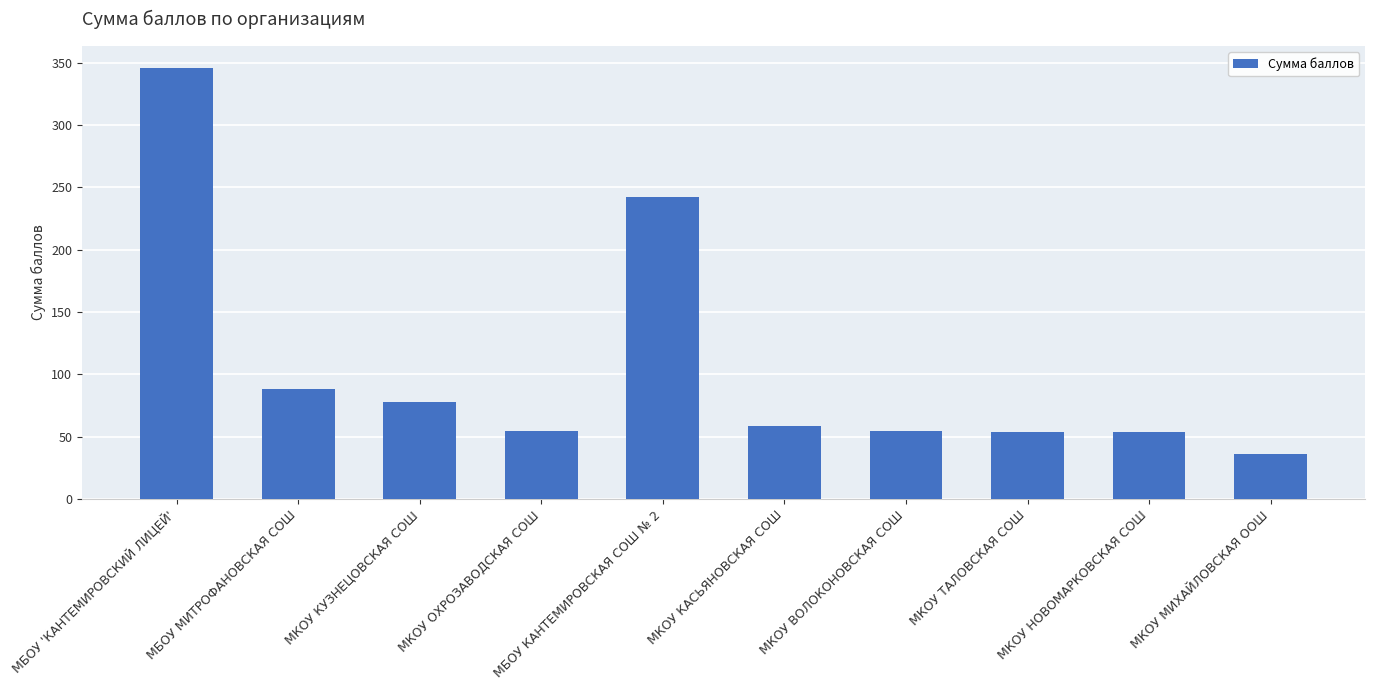

How many series are shown in this chart?

1